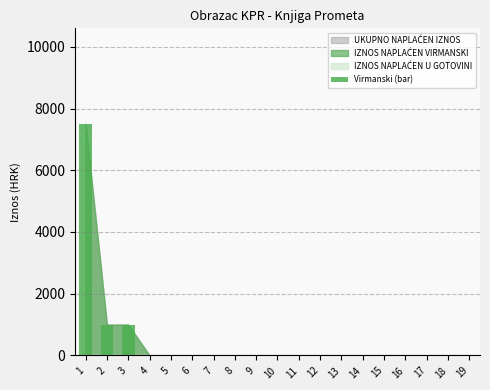

What is the average value?

500